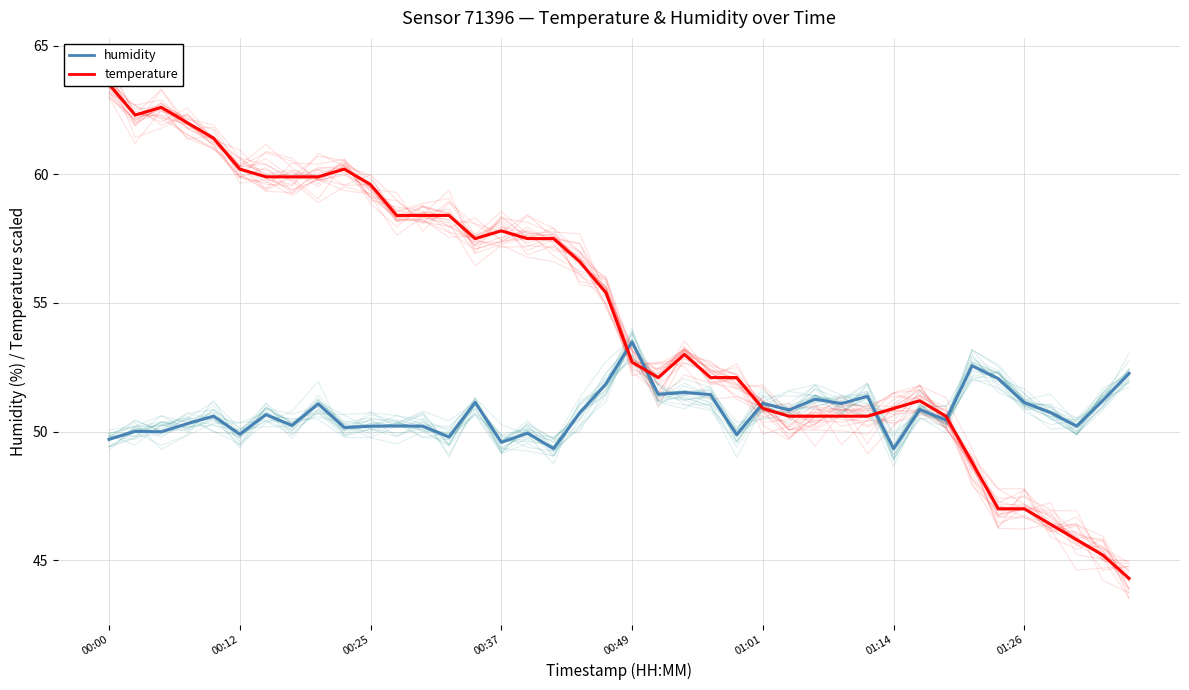

Is the value of humidity at 39 greater than the value of temperature at 28?

Yes